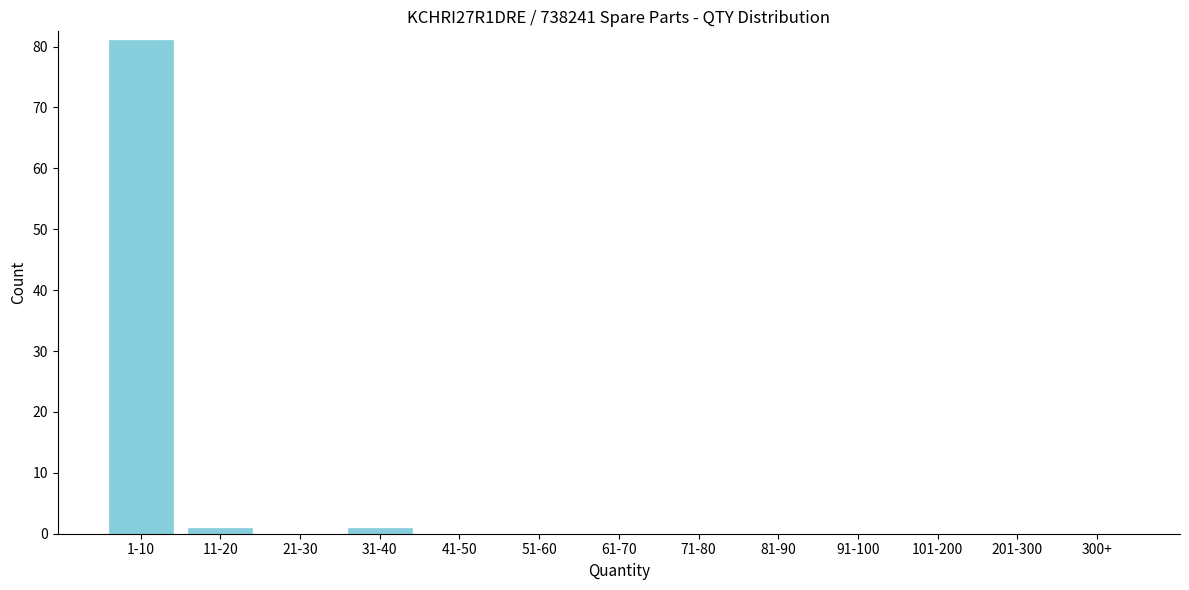

Reading left to right, list all the values displayed in this chart.

1-10=81	11-20=1	21-30=0	31-40=1	41-50=0	51-60=0	61-70=0	71-80=0	81-90=0	91-100=0	101-200=0	201-300=0	300+=0